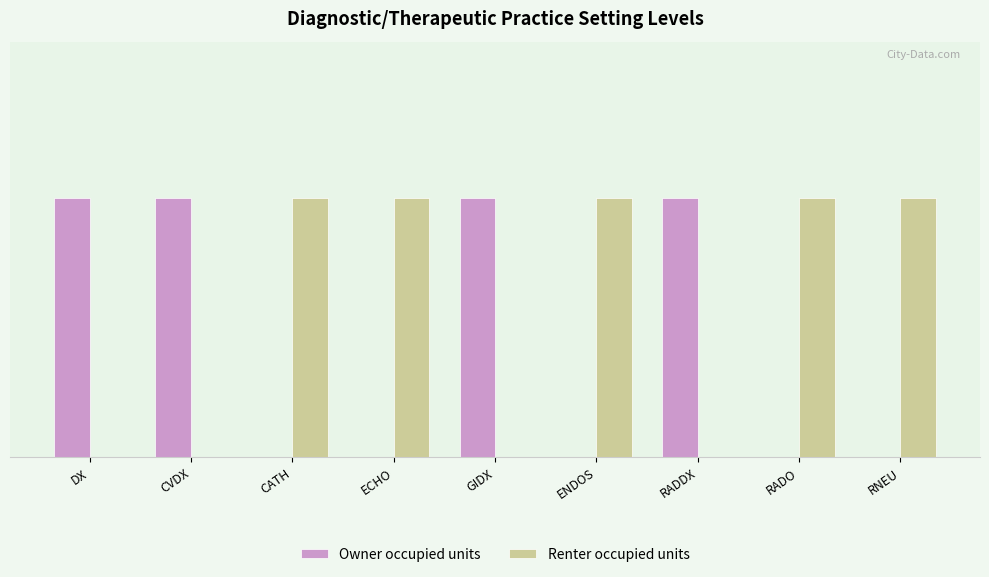

What is the spread (max minus min) of values at ECHO?

1